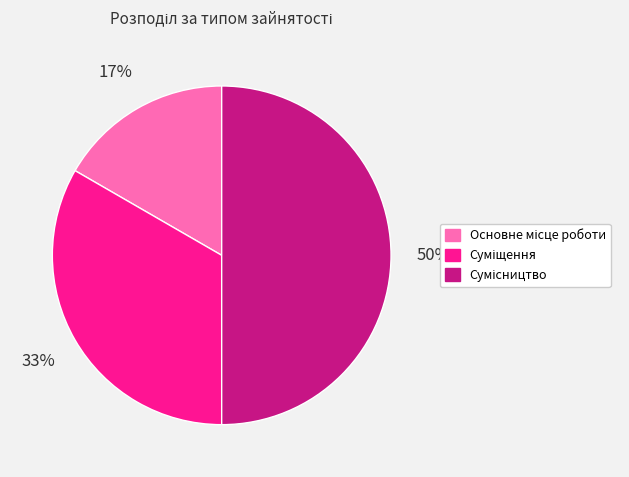

To the nearest percent, what is the average slice percentage?

33%